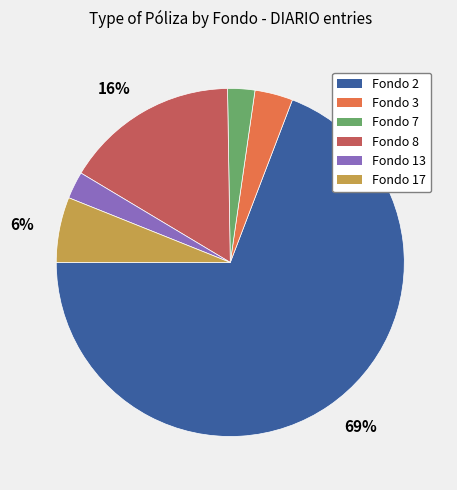

Does any single category account for the majority?

Yes